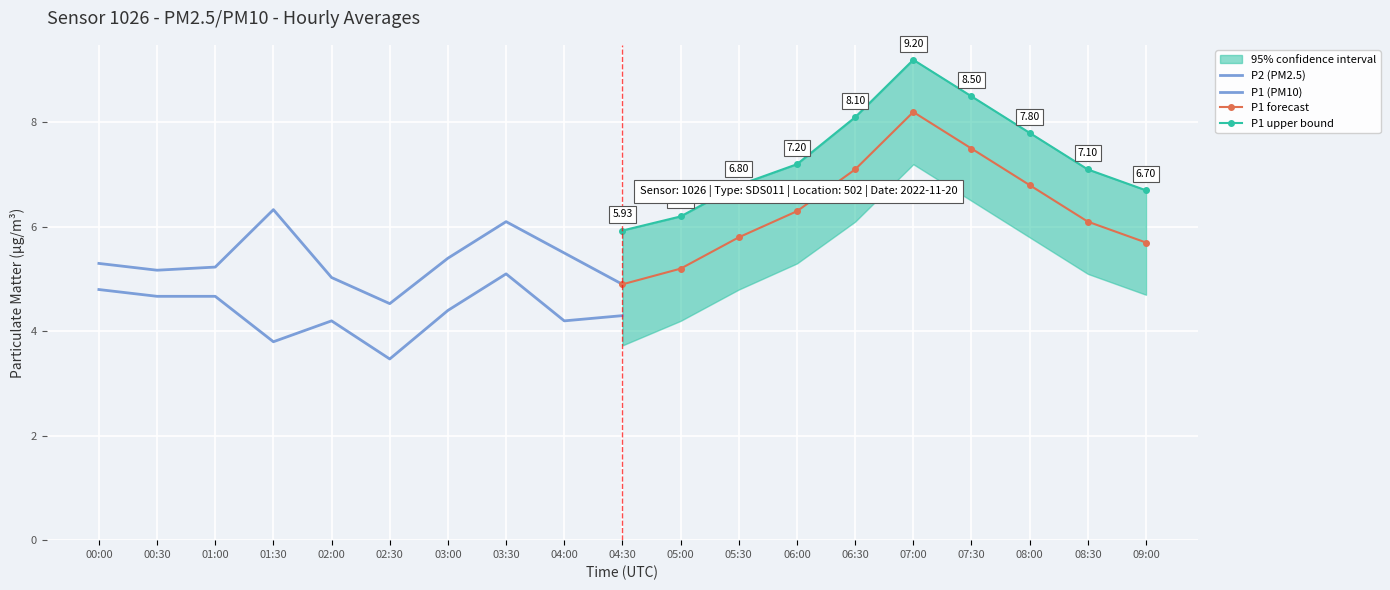

Which series has the widest spread of values?

P1 forecast